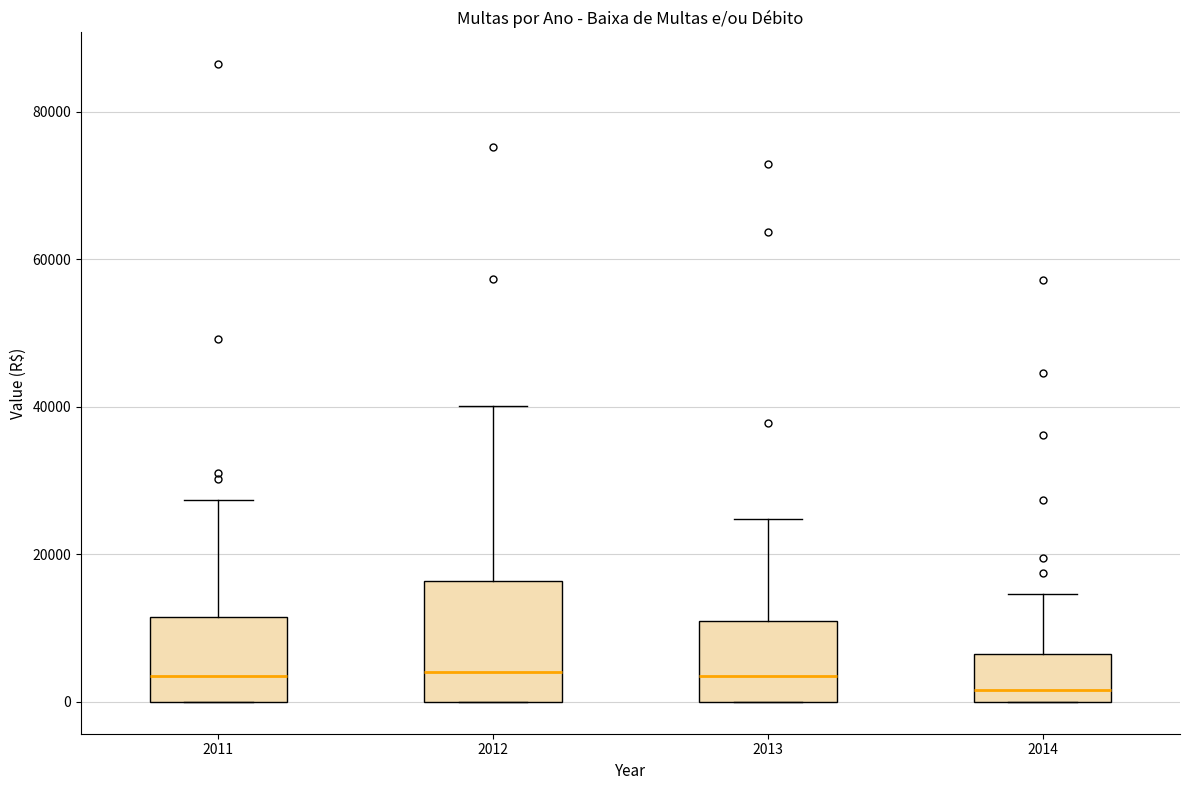

Reading left to right, transcribe this box plot: for each box, give where its median line is, the range the box spans, and where its two whiskers end, as read against the y-axis. The values are not printed on the chart, so give them approximately, as read against the axis.

2011: median 4000, box 0 to 12000, whiskers 0 to 28000
2012: median 4000, box 0 to 16000, whiskers 0 to 40000
2013: median 4000, box 0 to 10000, whiskers 0 to 24000
2014: median 2000, box 0 to 6000, whiskers 0 to 14000